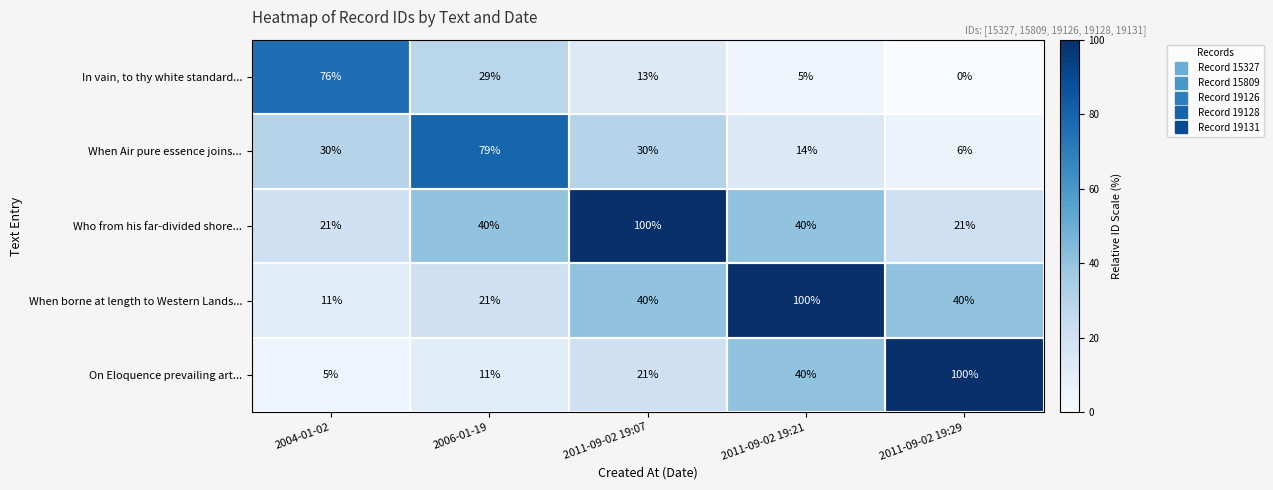

What is the sum of the Who from his far-divided shore... values at 2006-01-19 and 2011-09-02 19:21?

80